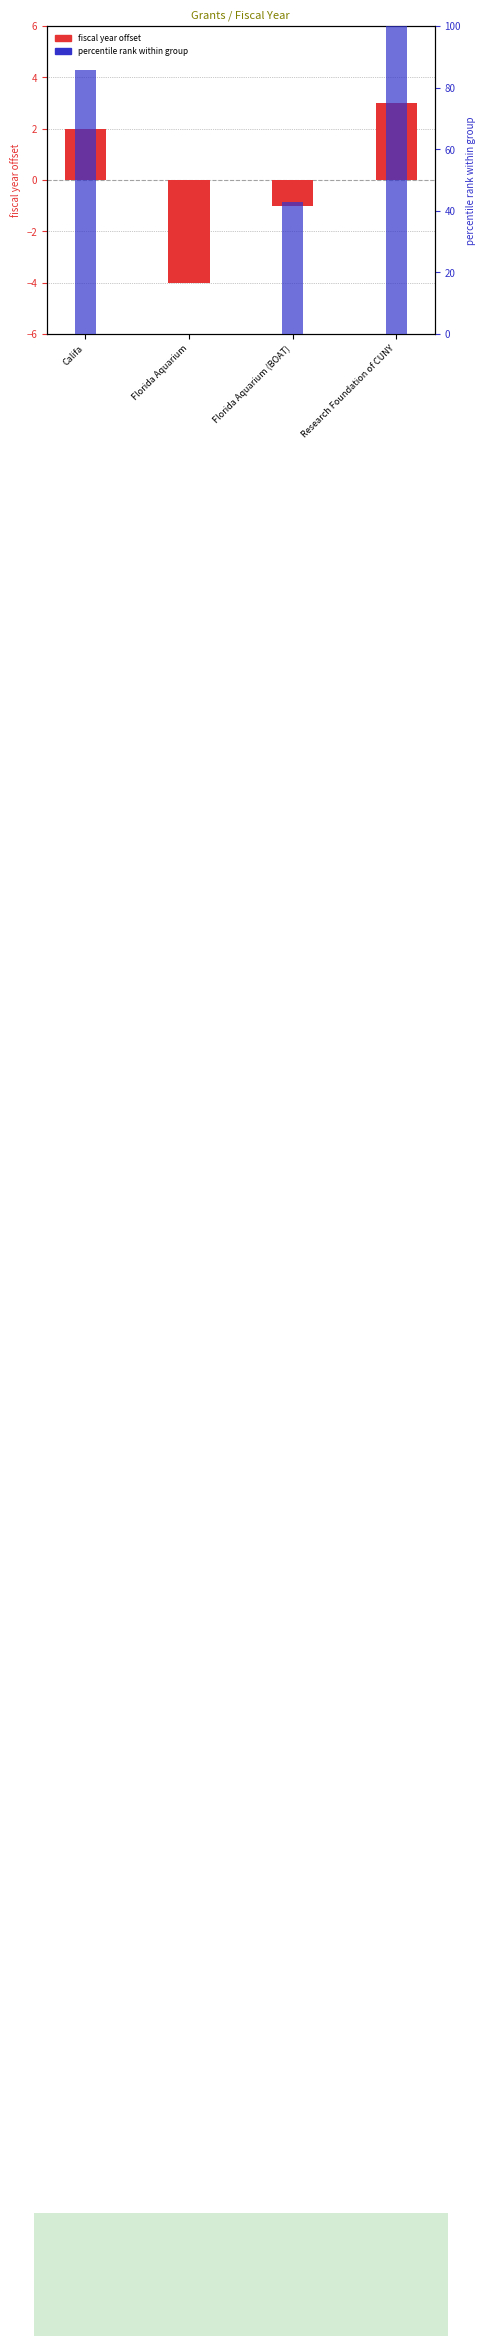

How many data points in percentile rank within group are less than 85?

2